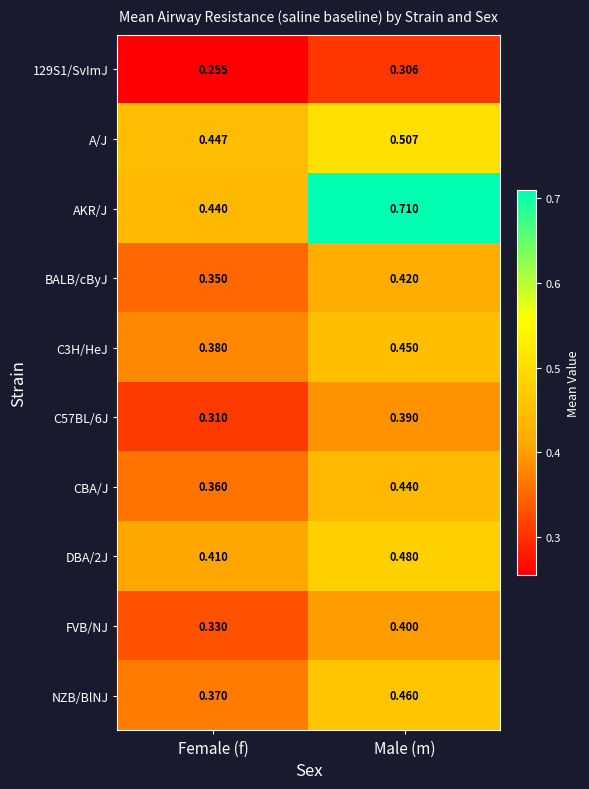

Which series has the widest spread of values?

AKR/J